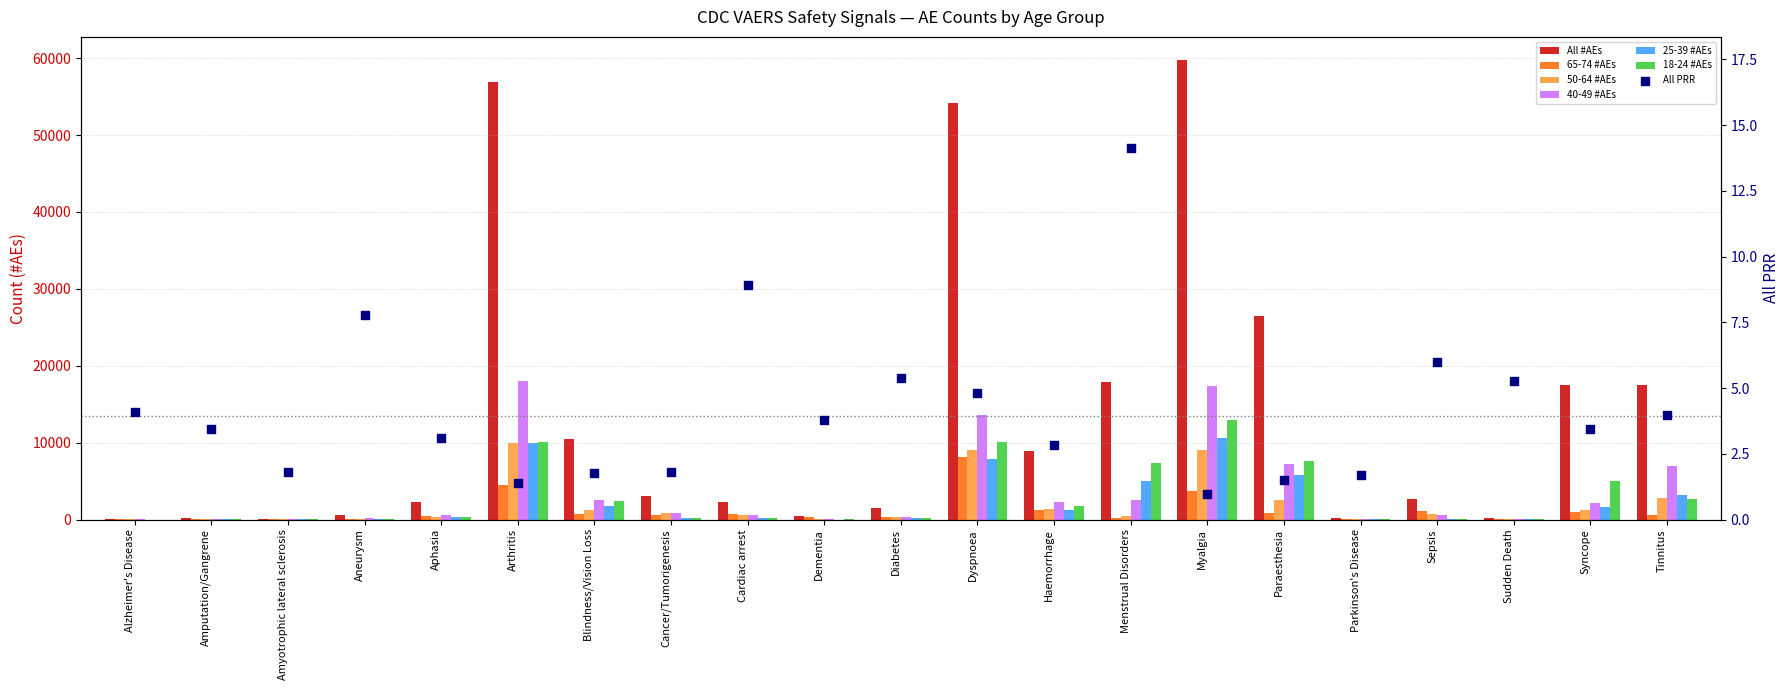

At which category is the sum across all series the highest?

Myalgia